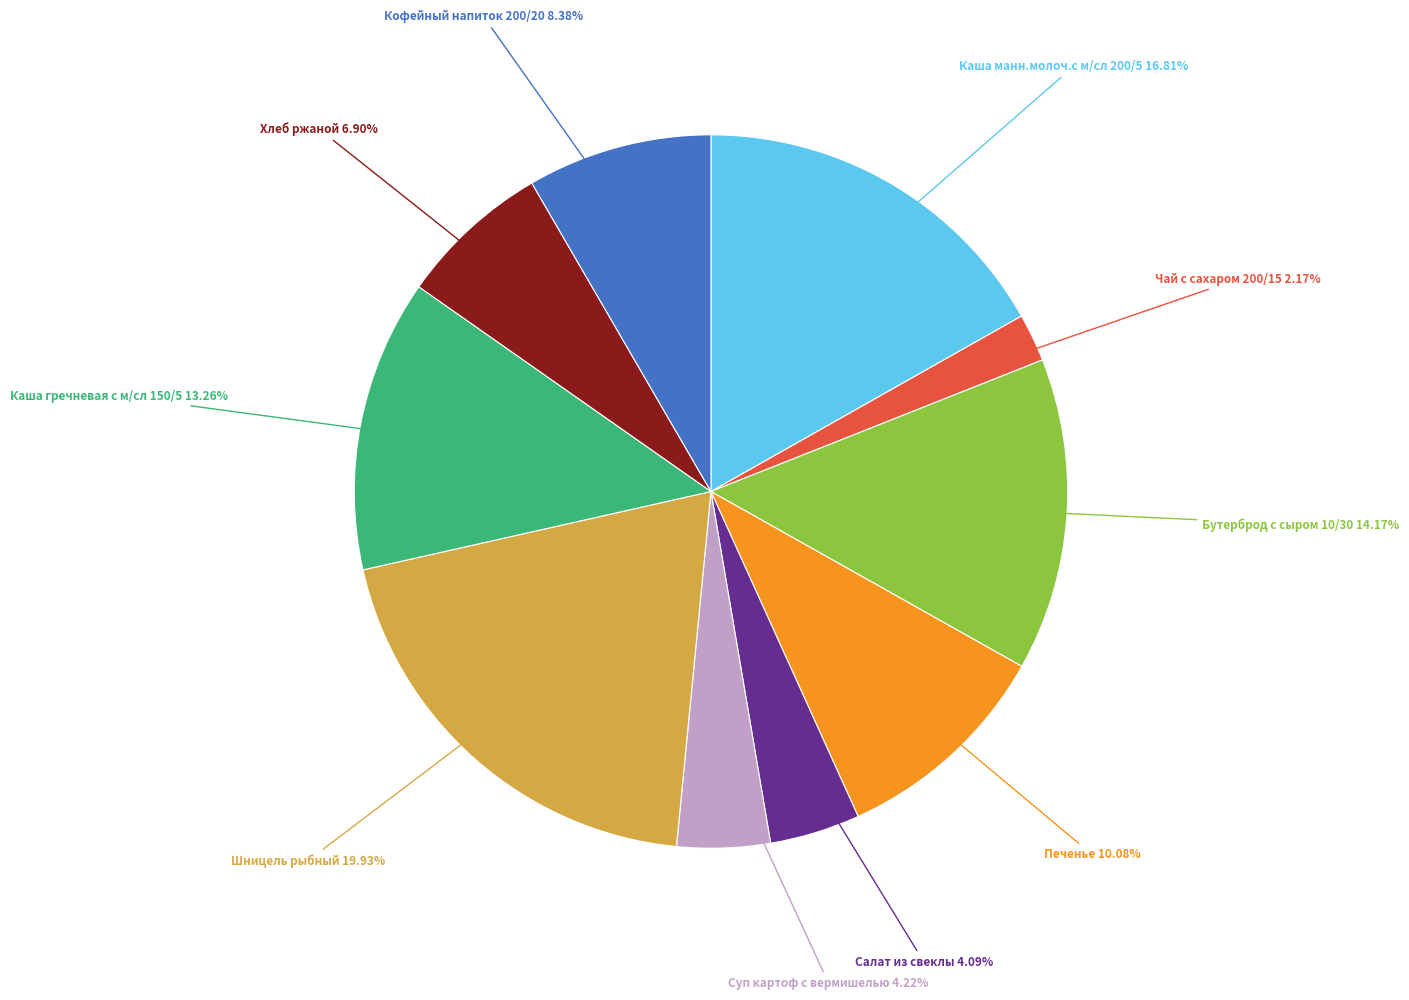

Does any single category account for the majority?

No